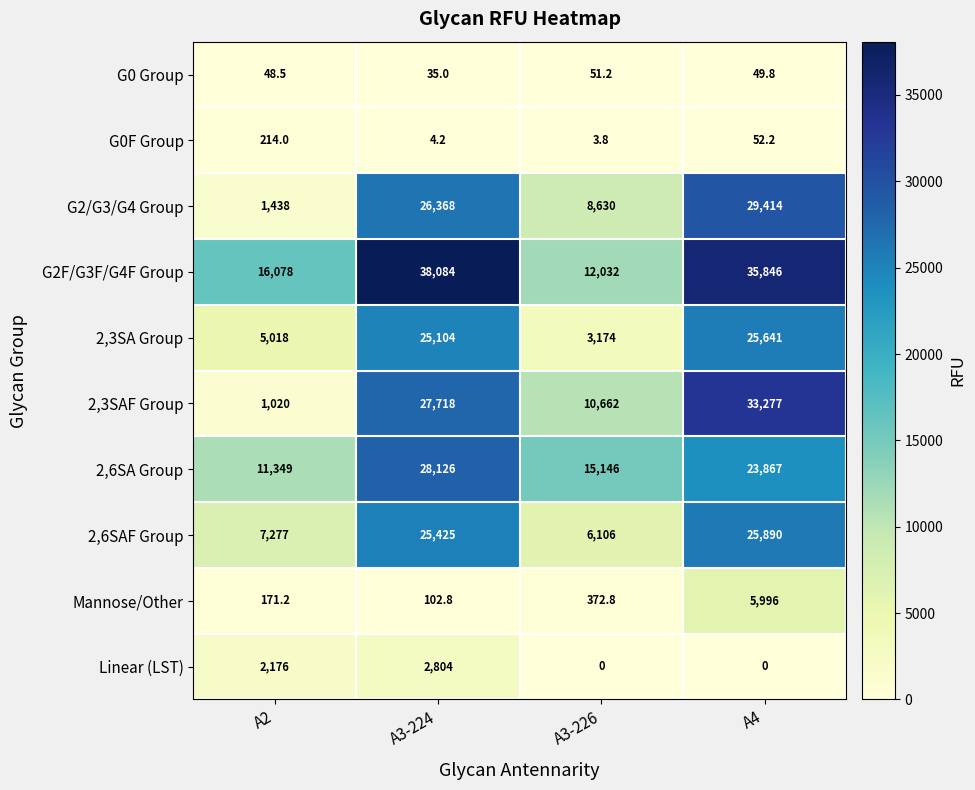

Which series has the largest total across all categories?

G2F/G3F/G4F Group